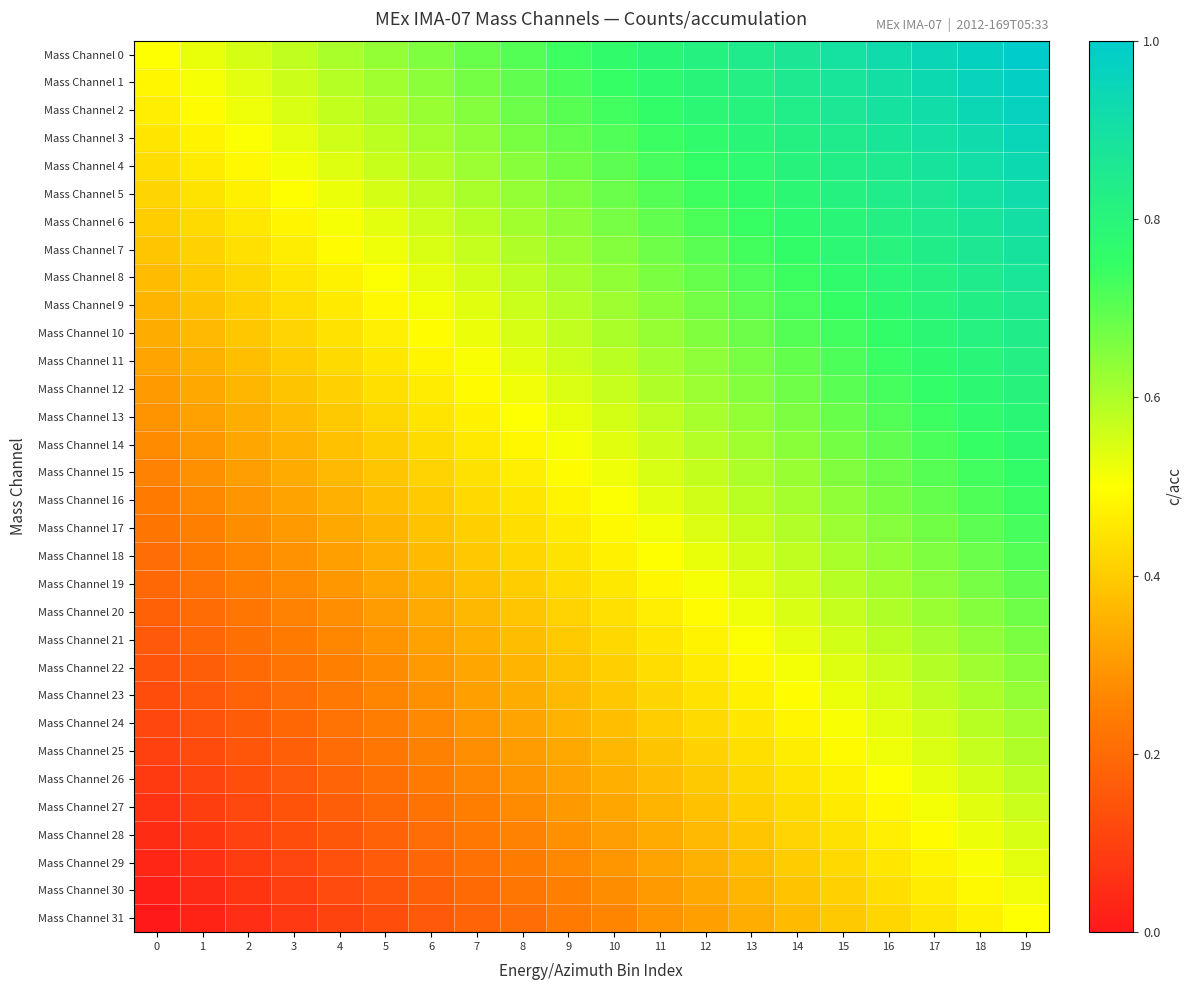

Which has a higher value, 6 or 9?

9